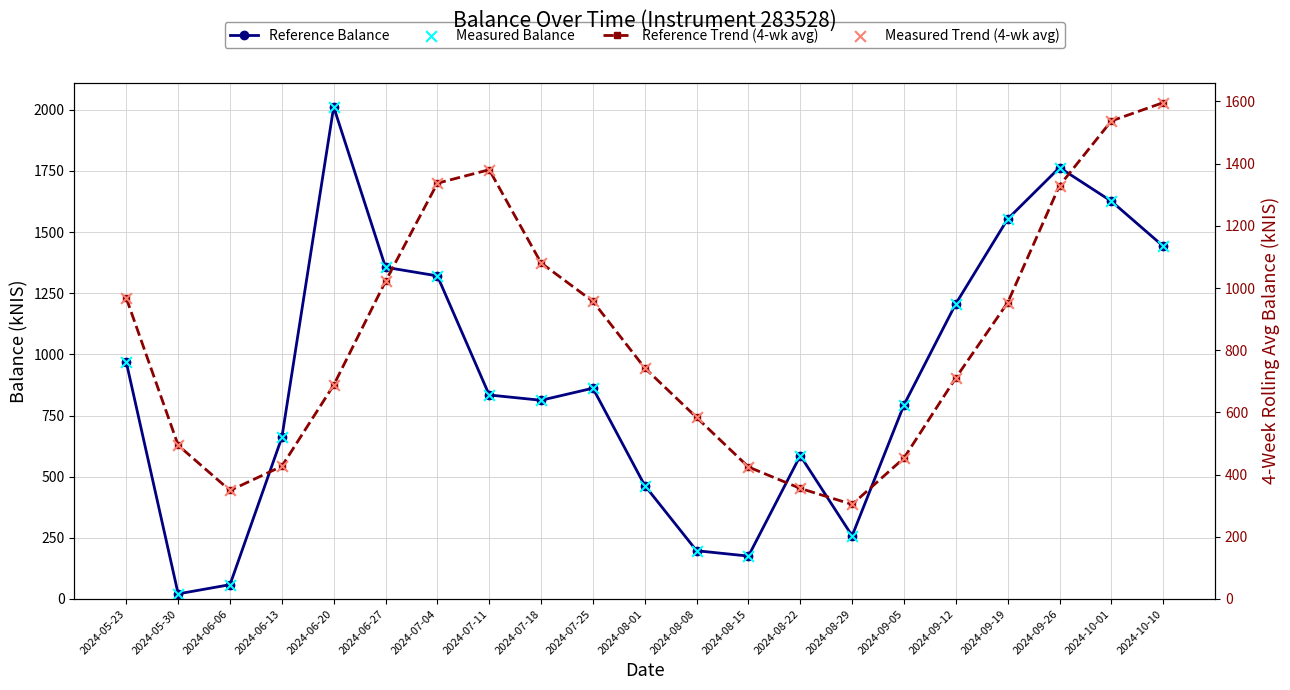

Which series contains the lowest Y value?

Reference Balance